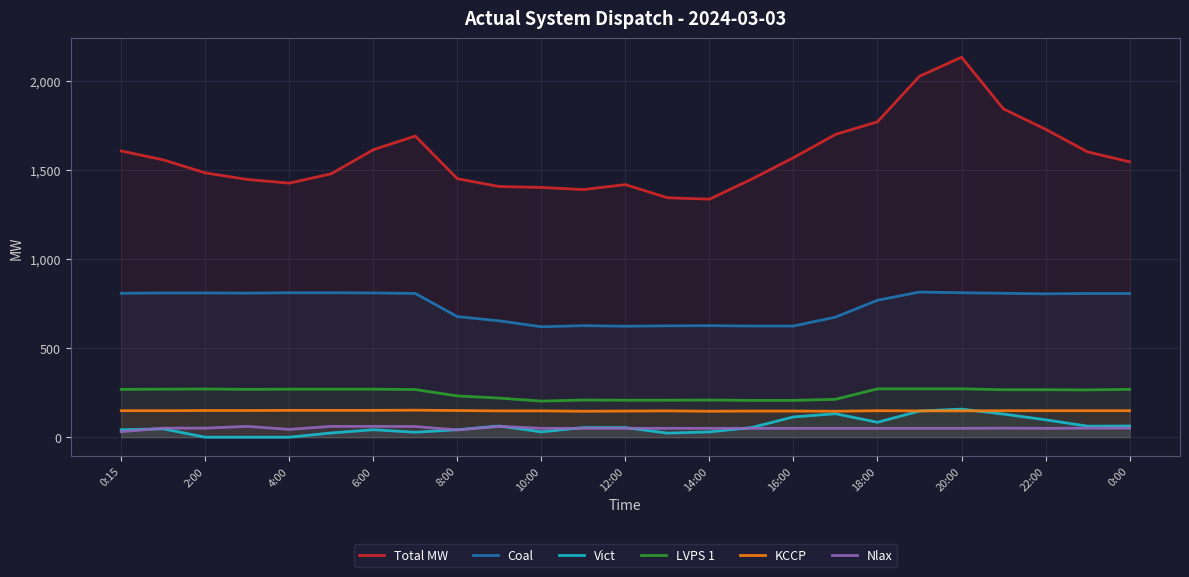

Where is KCCP nearest to the value 149?

0:15